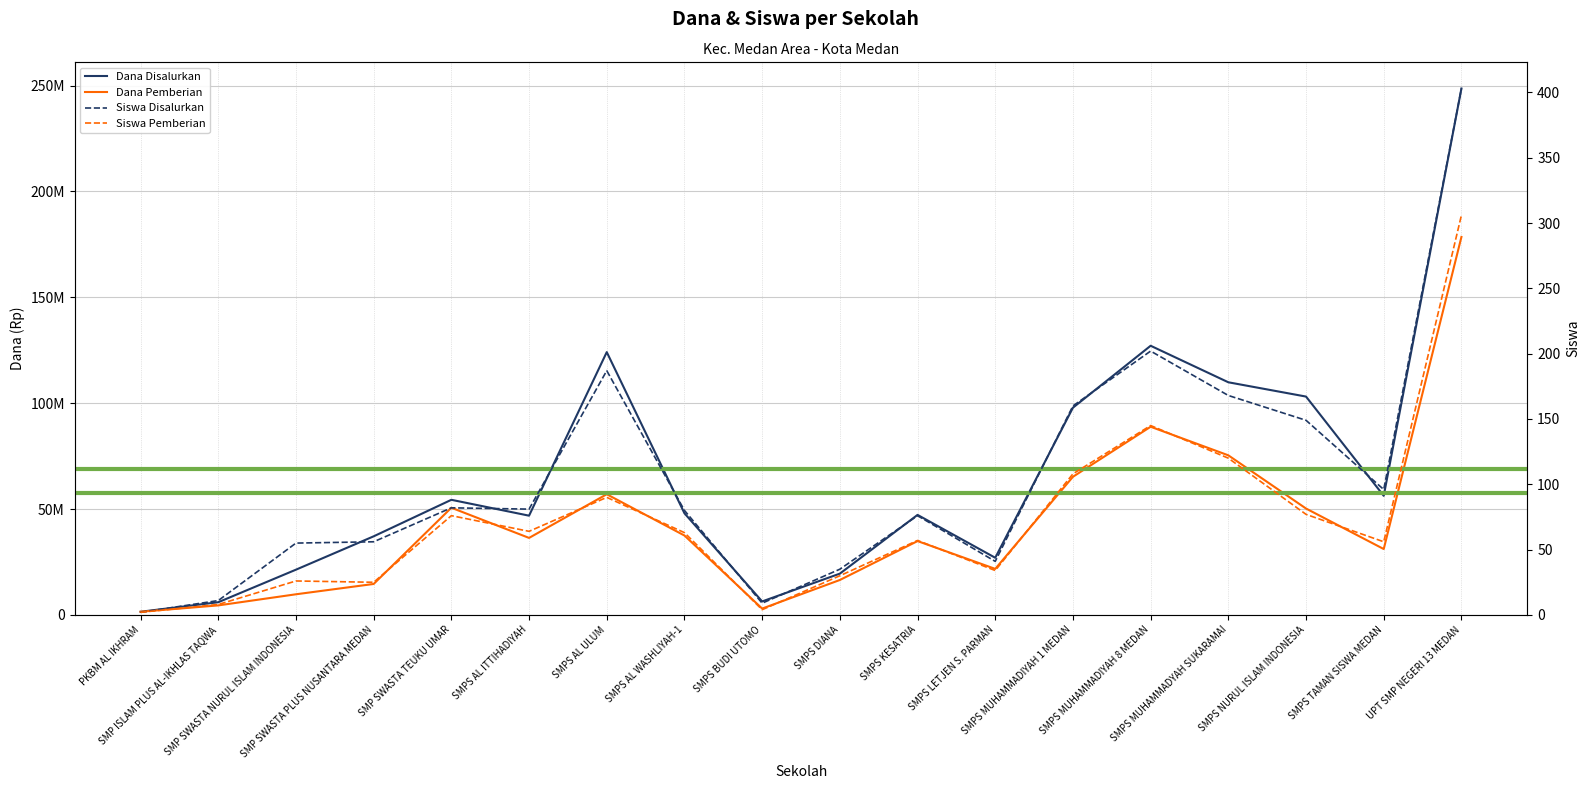

At which label does Siswa Pemberian first exceed 63?

SMP SWASTA TEUKU UMAR